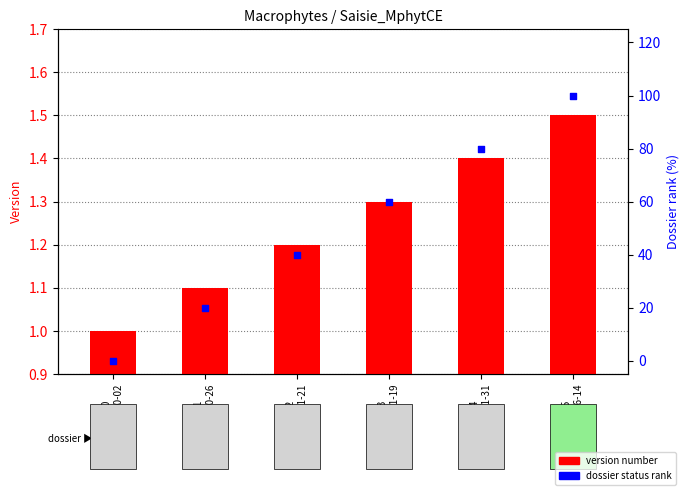

Which series has the widest spread of Y values?

dossier status rank